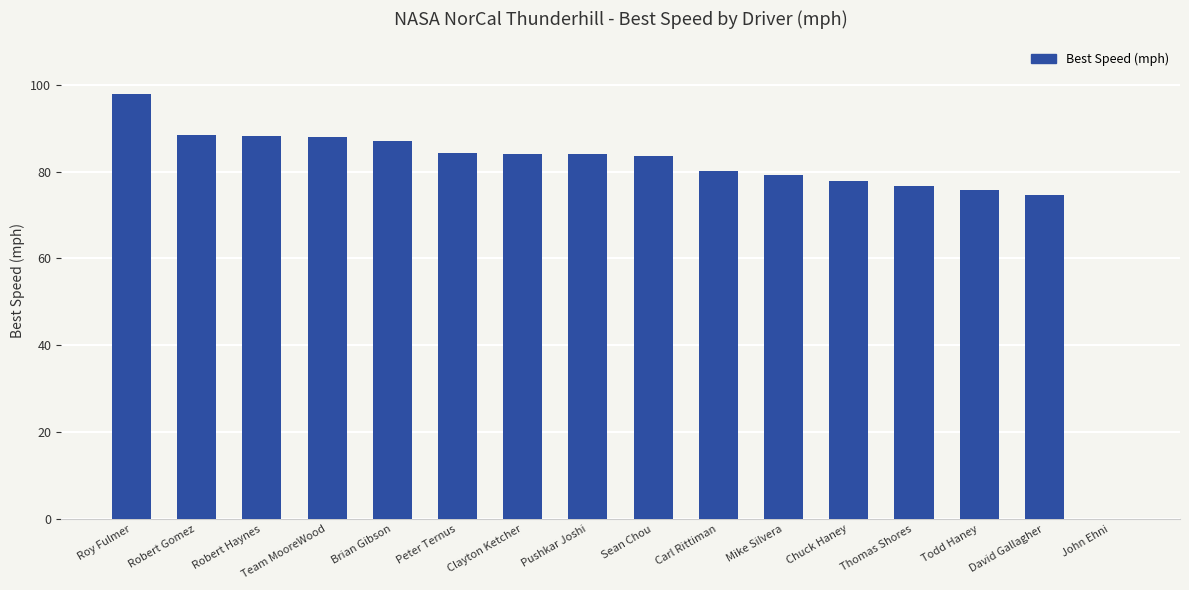

Between Clayton Ketcher and Team MooreWood, which is larger?

Team MooreWood